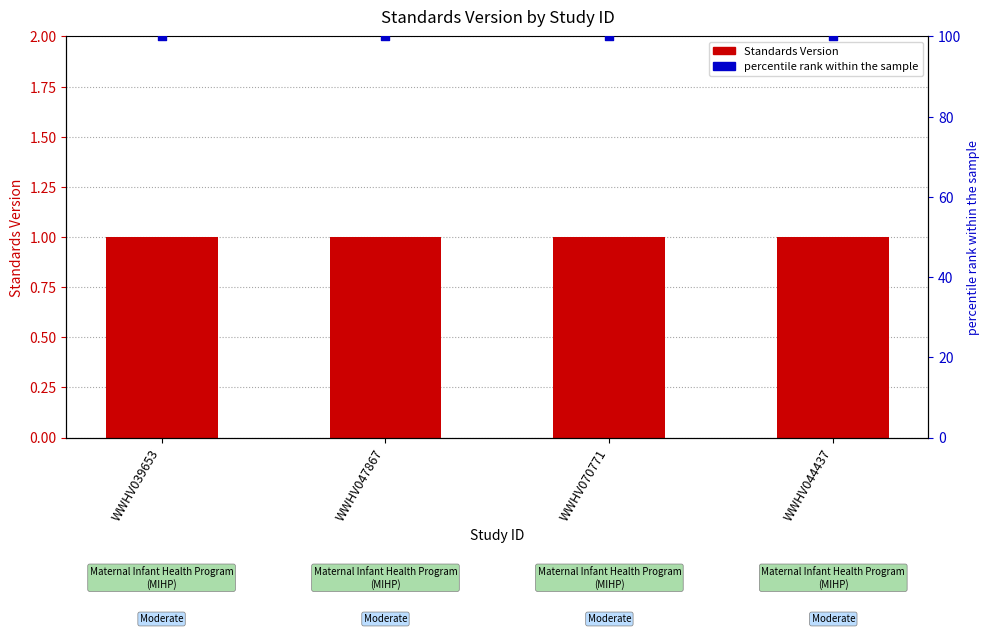

Which series has the largest total across all categories?

percentile rank within the sample